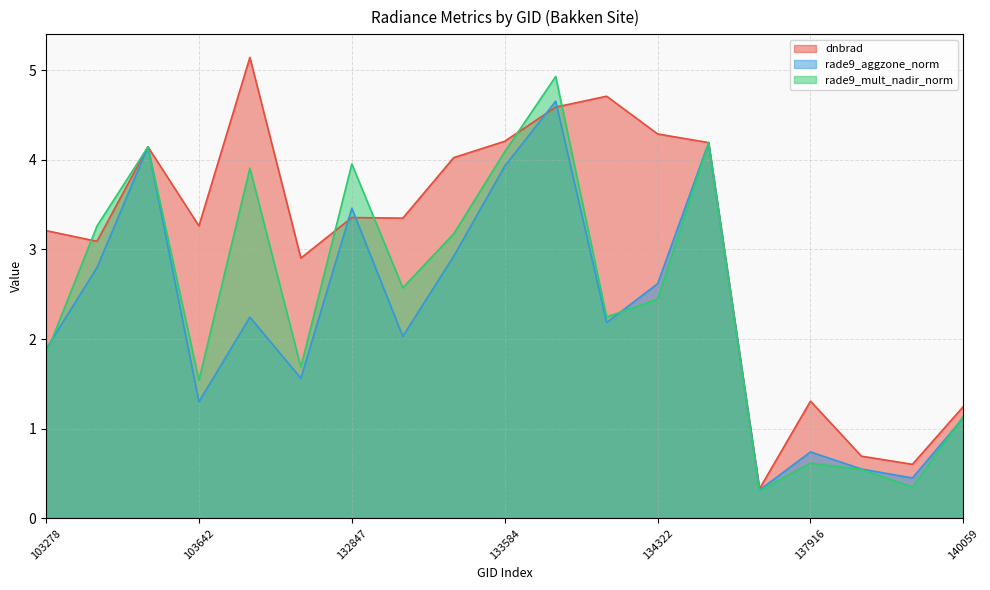

Reading right to left, what are all the values shown in this chart?

dnbrad: 1.2	0.6	0.7	1.3	0.3	4.2	4.3	4.7	4.6	4.2	4.0	3.3	3.4	2.9	5.1	3.3	4.1	3.1	3.2
rade9_aggzone_norm: 1.1	0.5	0.6	0.7	0.3	4.2	2.6	2.2	4.7	3.9	2.9	2.0	3.5	1.6	2.2	1.3	4.1	2.8	1.9
rade9_mult_nadir_norm: 1.1	0.4	0.5	0.6	0.3	4.2	2.4	2.2	4.9	4.1	3.2	2.6	4.0	1.7	3.9	1.5	4.1	3.3	1.8